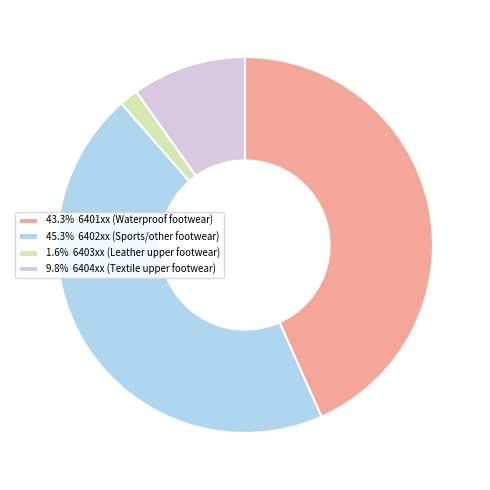

Does 45.3% 6402xx (Sports/other footwear) account for over 50% of the chart?

No